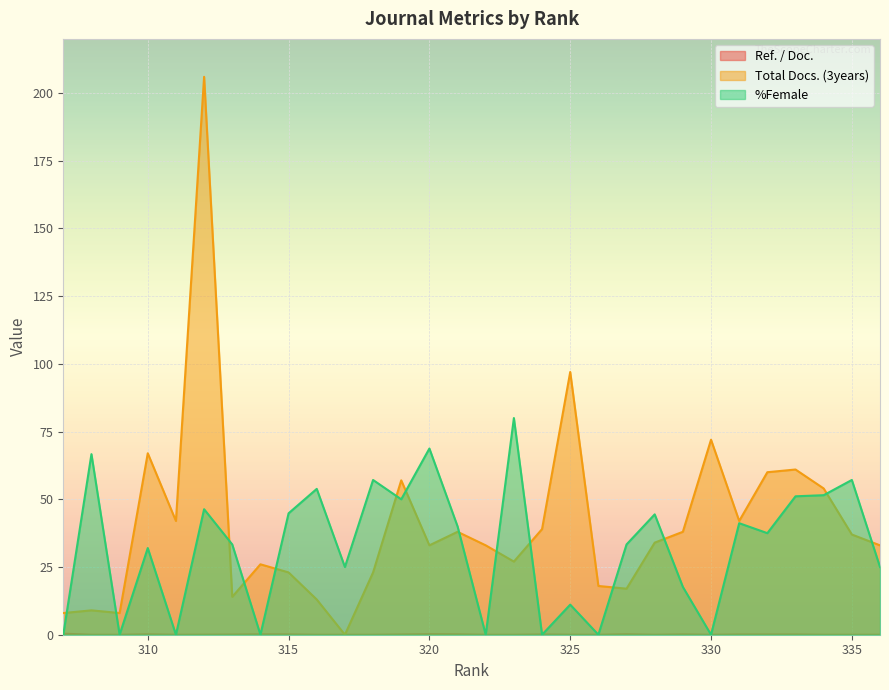

At which label is %Female closest to 40?

321